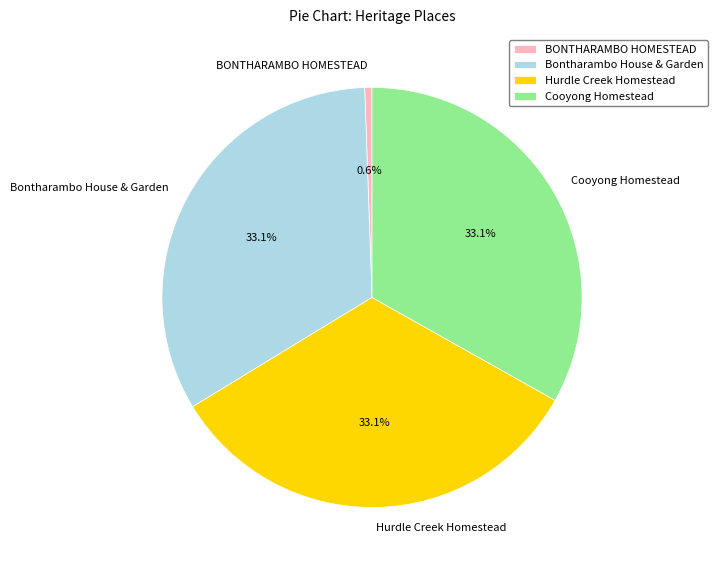

Does Bontharambo House & Garden represent more than half of the total?

No